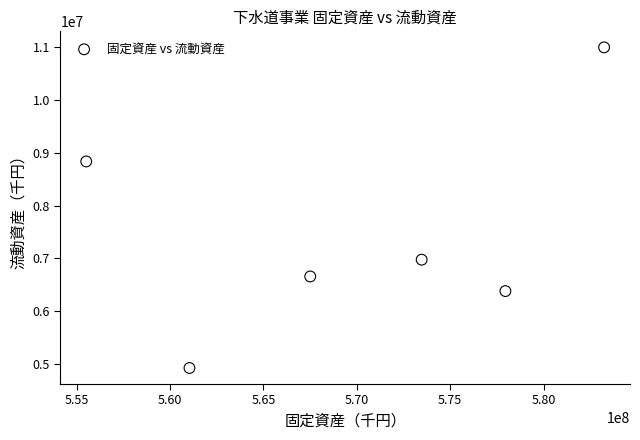

What Y value in the scatter plot is closest to 7960164?

8835799